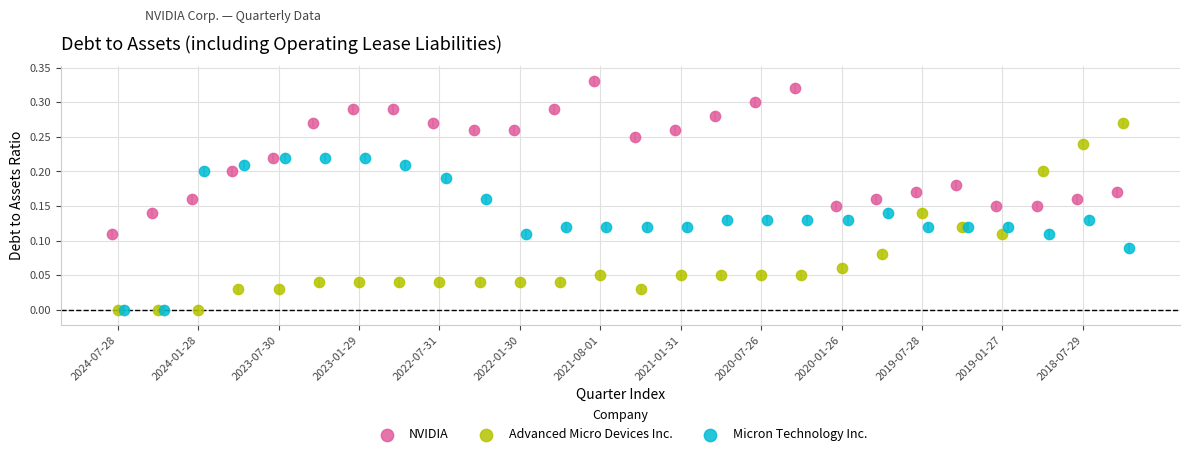

What are all the series names shown in the legend?

NVIDIA, Advanced Micro Devices Inc., Micron Technology Inc.